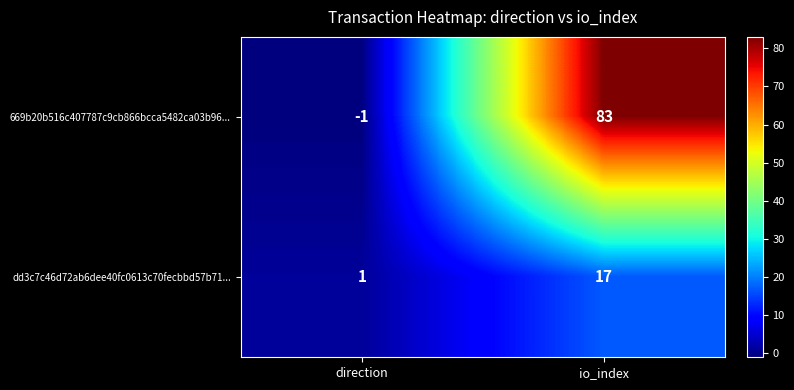

What is the difference between the maximum and minimum values in the dd3c7c46d72ab6dee40fc0613c70fecbbd57b71... series?

16